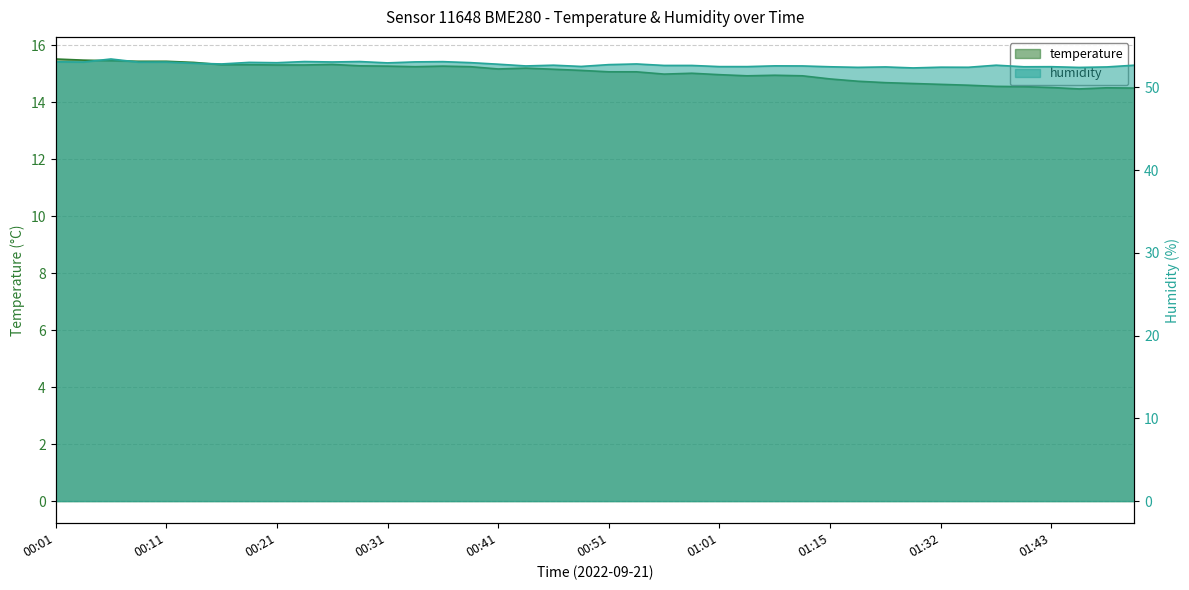

Reading left to right, list all the values displayed in this chart.

temperature: 15.5	15.5	15.4	15.4	15.4	15.4	15.3	15.3	15.3	15.3	15.3	15.3	15.3	15.2	15.3	15.2	15.2	15.2	15.2	15.1	15.1	15.1	15.0	15.0	15.0	14.9	14.9	14.9	14.8	14.7	14.7	14.7	14.6	14.6	14.6	14.5	14.5	14.5	14.5	14.5
humidity: 53.1	53.1	53.4	53.0	53.1	52.9	52.8	53.0	53.0	53.1	53.1	53.1	53.0	53.1	53.1	53.0	52.8	52.6	52.7	52.5	52.8	52.8	52.6	52.6	52.5	52.5	52.6	52.6	52.5	52.4	52.5	52.4	52.4	52.4	52.7	52.5	52.5	52.4	52.5	52.7